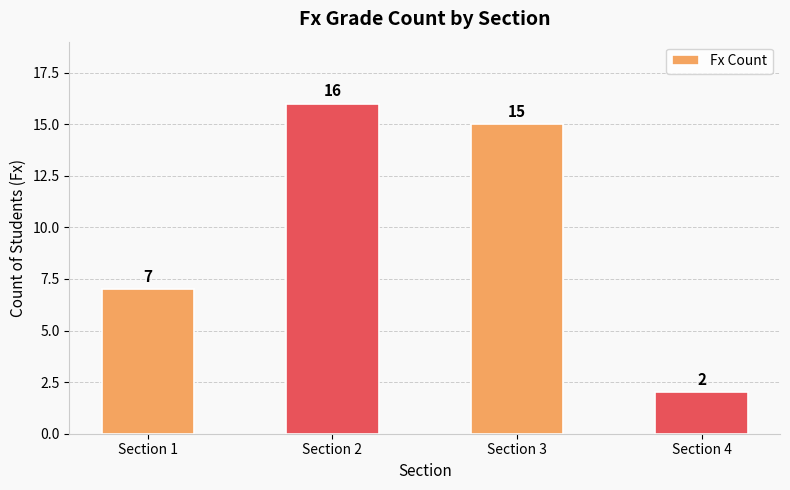

Reading left to right, extract all data points from this chart.

7	16	15	2